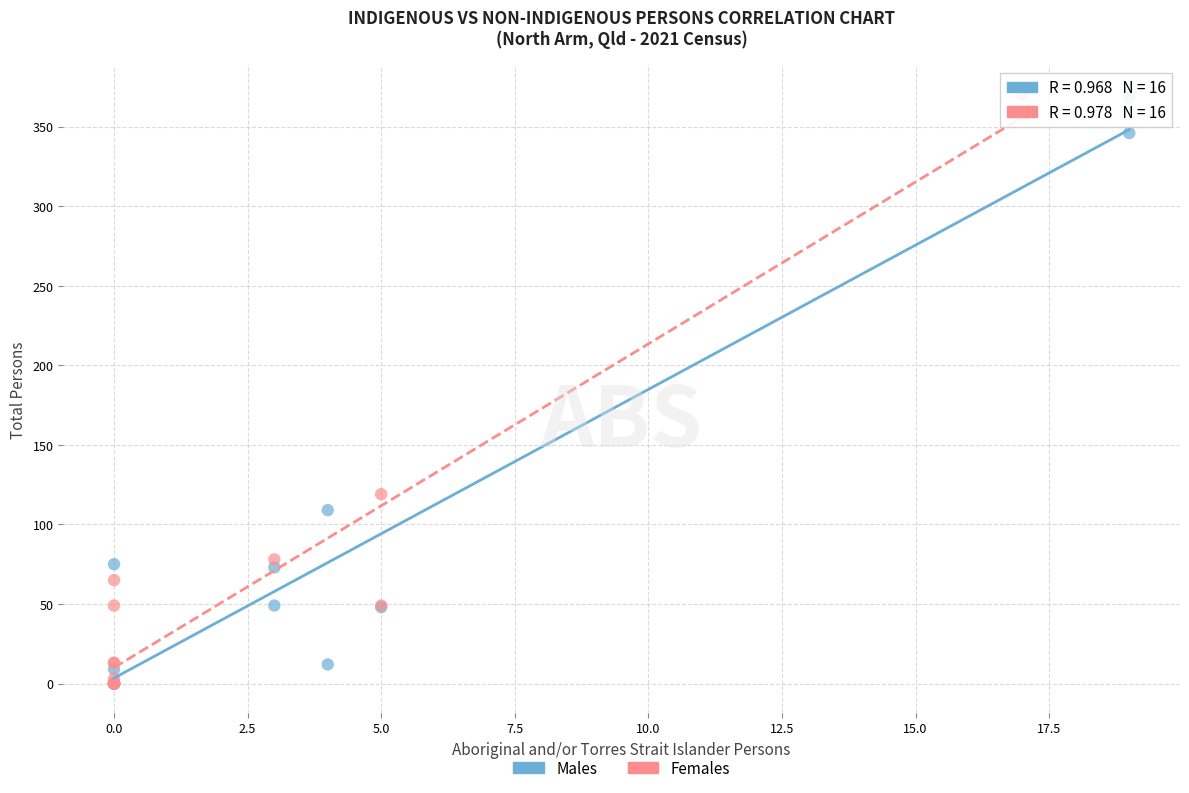

Which series has the largest Y range (max minus min)?

Females